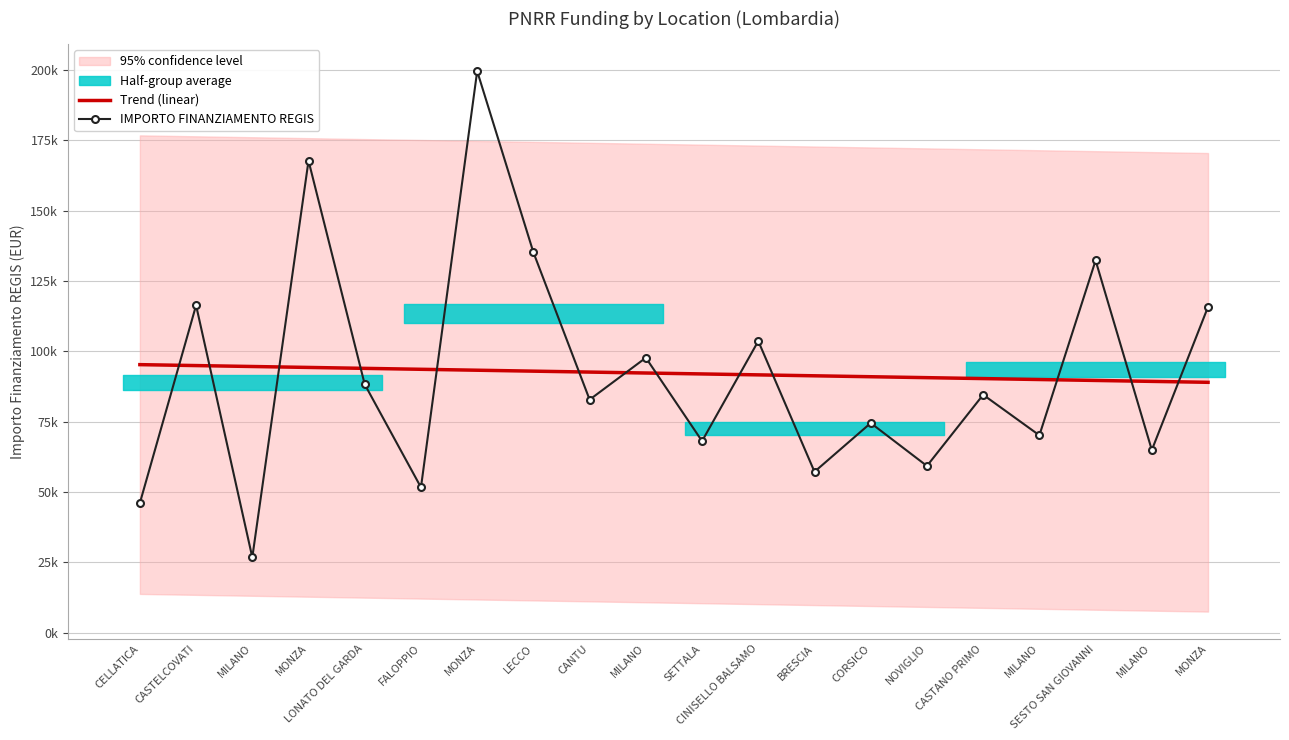

True or false: Trend (linear) has a value of 33765.2 at MILANO.

False